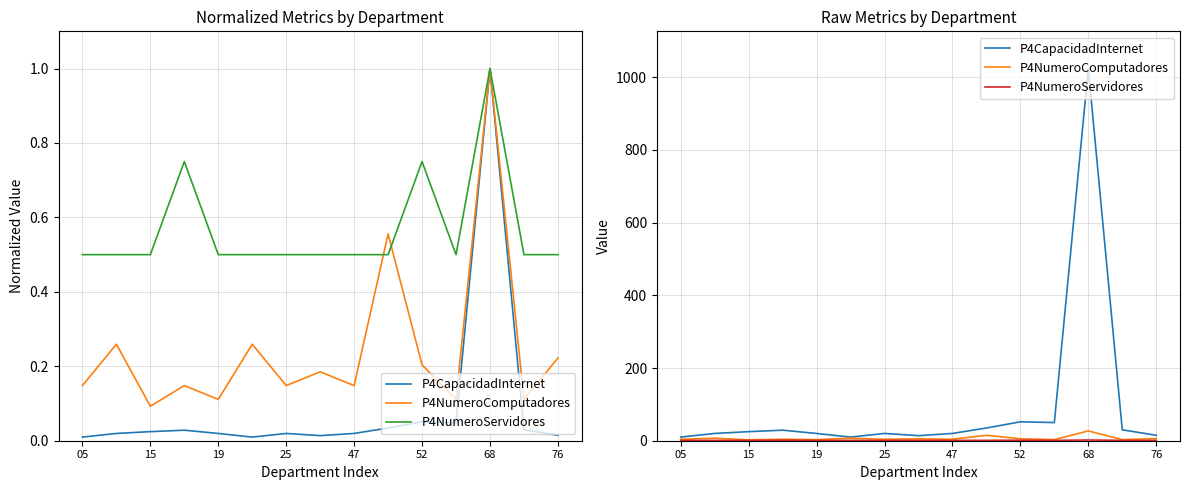

Which series has the widest spread of values?

P4CapacidadInternet